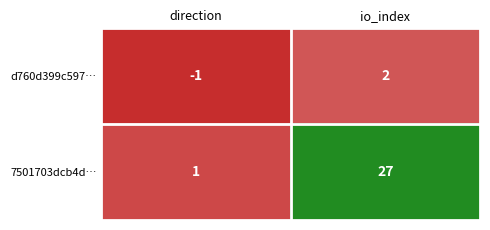

What is the difference between the highest and lowest values at io_index?

25